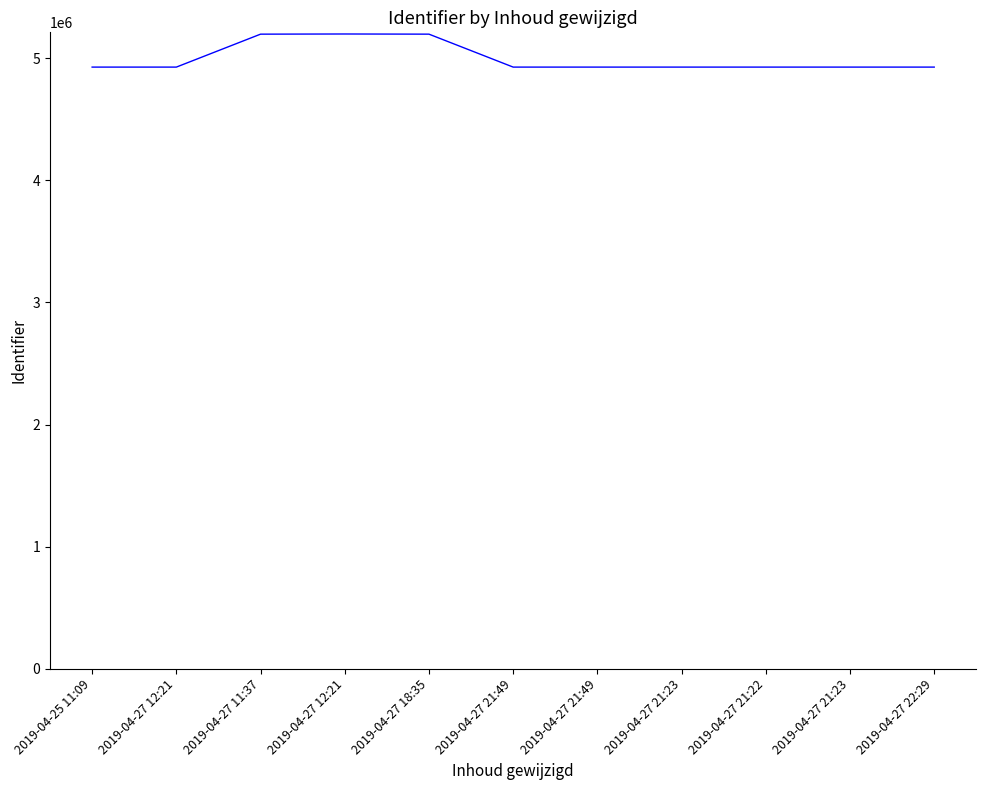

How many lines are shown in the chart?

1